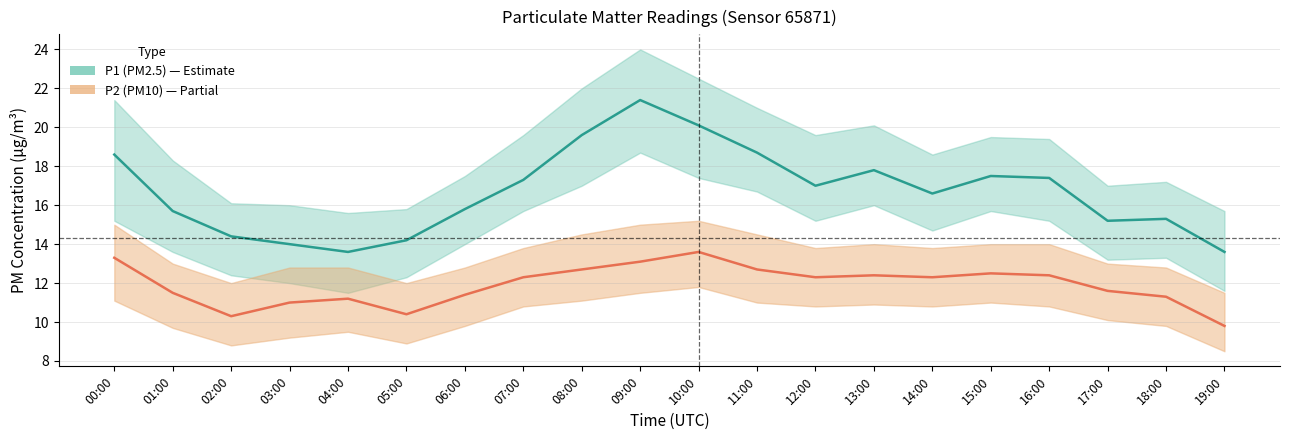

What are all the series names shown in the legend?

P1 (PM2.5), P2 (PM10)